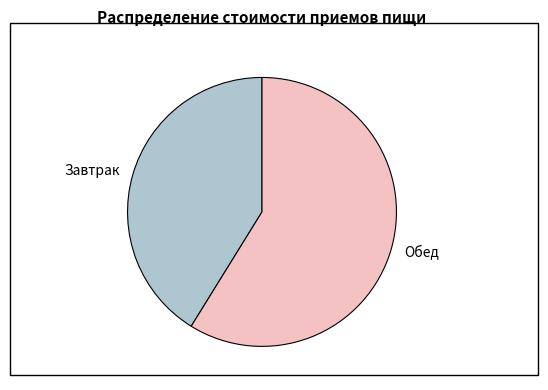

Which category accounts for the majority?

Обед